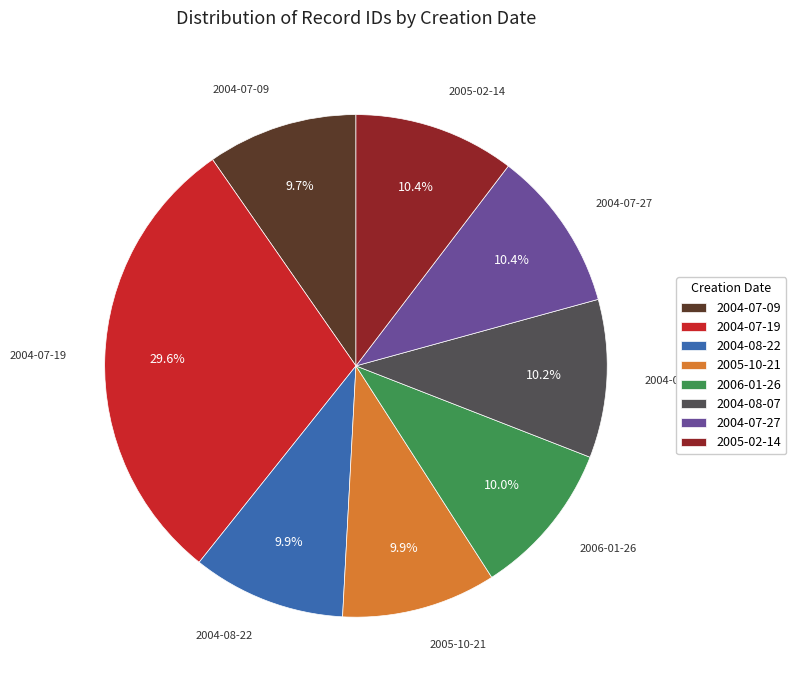

Is the sum of 2004-08-07 and 2004-07-27 greater than half?

No